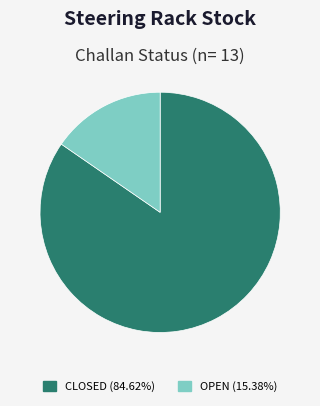

Is there any slice that represents more than half of the pie?

Yes